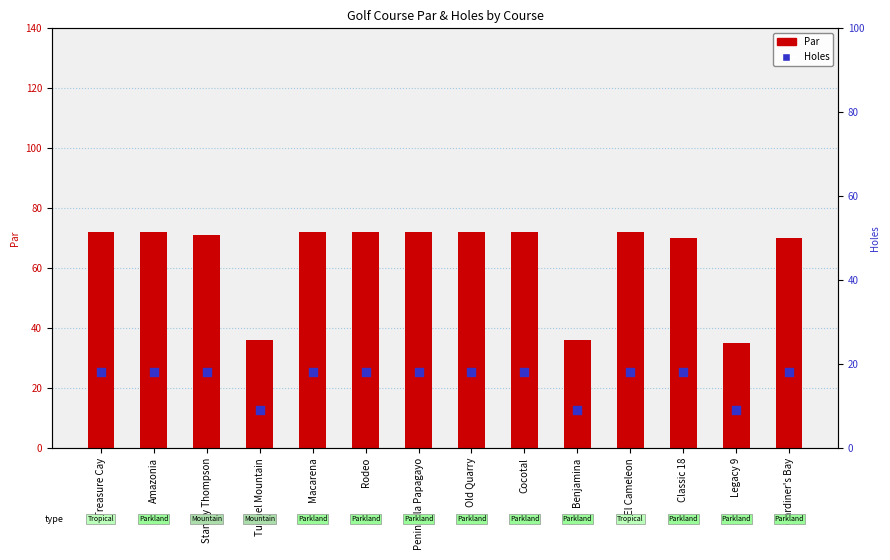

Which series has the largest Y range (max minus min)?

Par